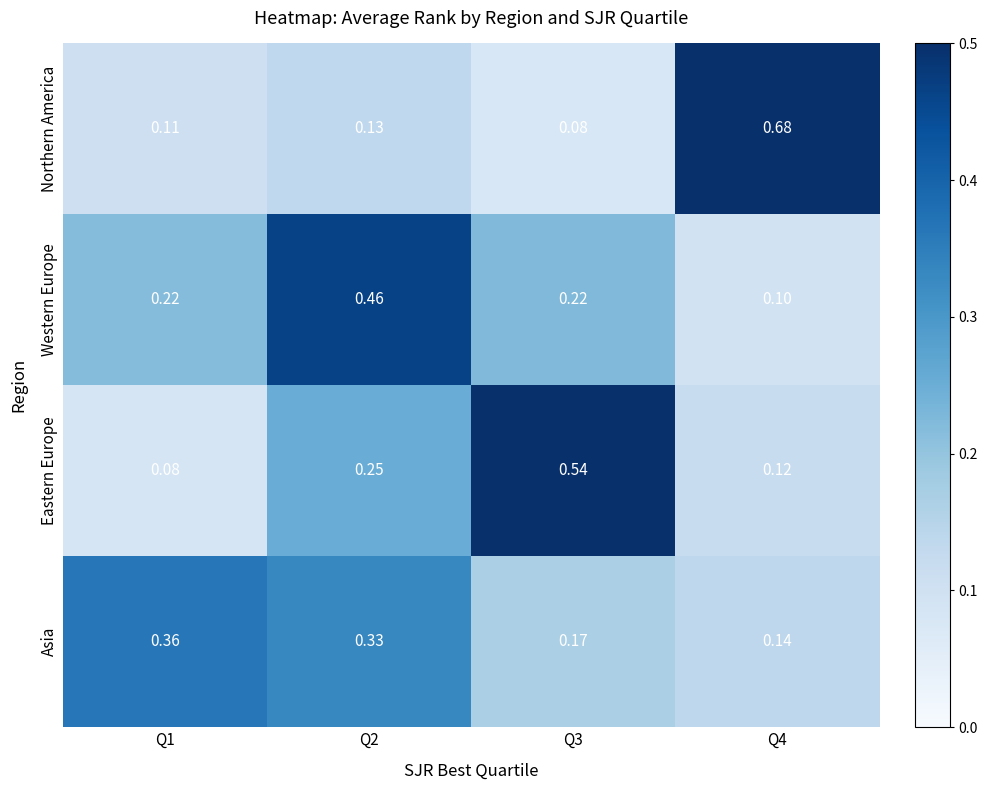

What is the total value across all series at Q4?

1.0